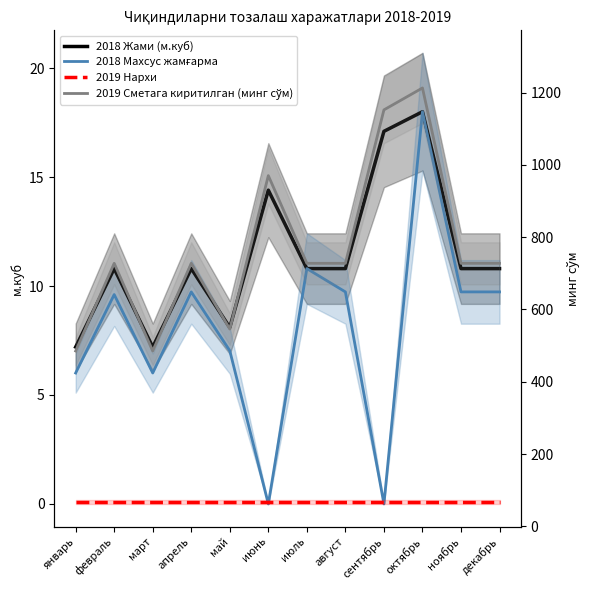

What is the value of the 2019 Сметага киритилган (минг сўм) point at the 5th from the left?

545.7